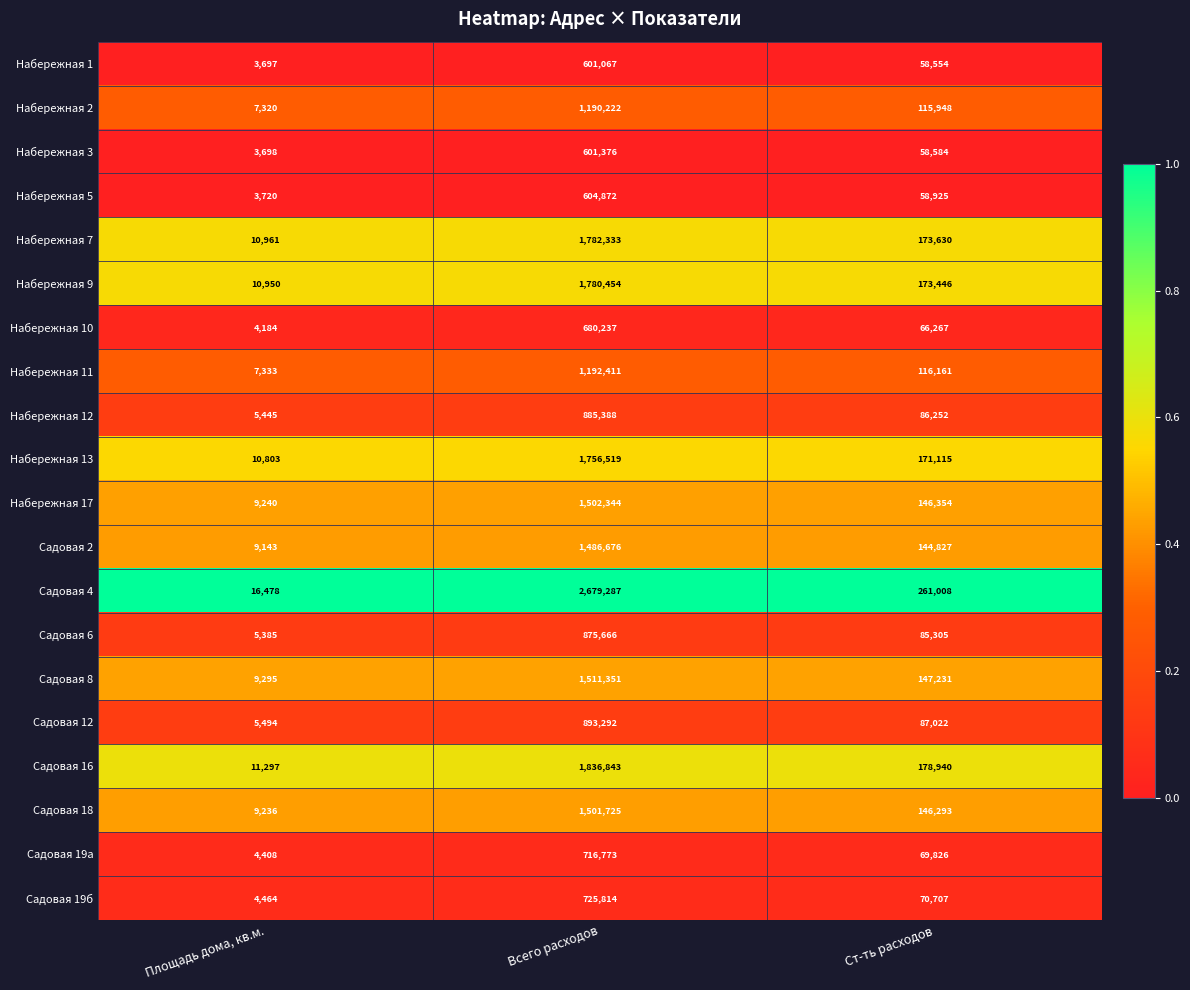

At Ст-ть расходов, list the series in order from largest to smallest.

Садовая 4, Садовая 16, Набережная 7, Набережная 9, Набережная 13, Садовая 8, Набережная 17, Садовая 18, Садовая 2, Набережная 11, Набережная 2, Садовая 12, Набережная 12, Садовая 6, Садовая 19б, Садовая 19а, Набережная 10, Набережная 5, Набережная 3, Набережная 1